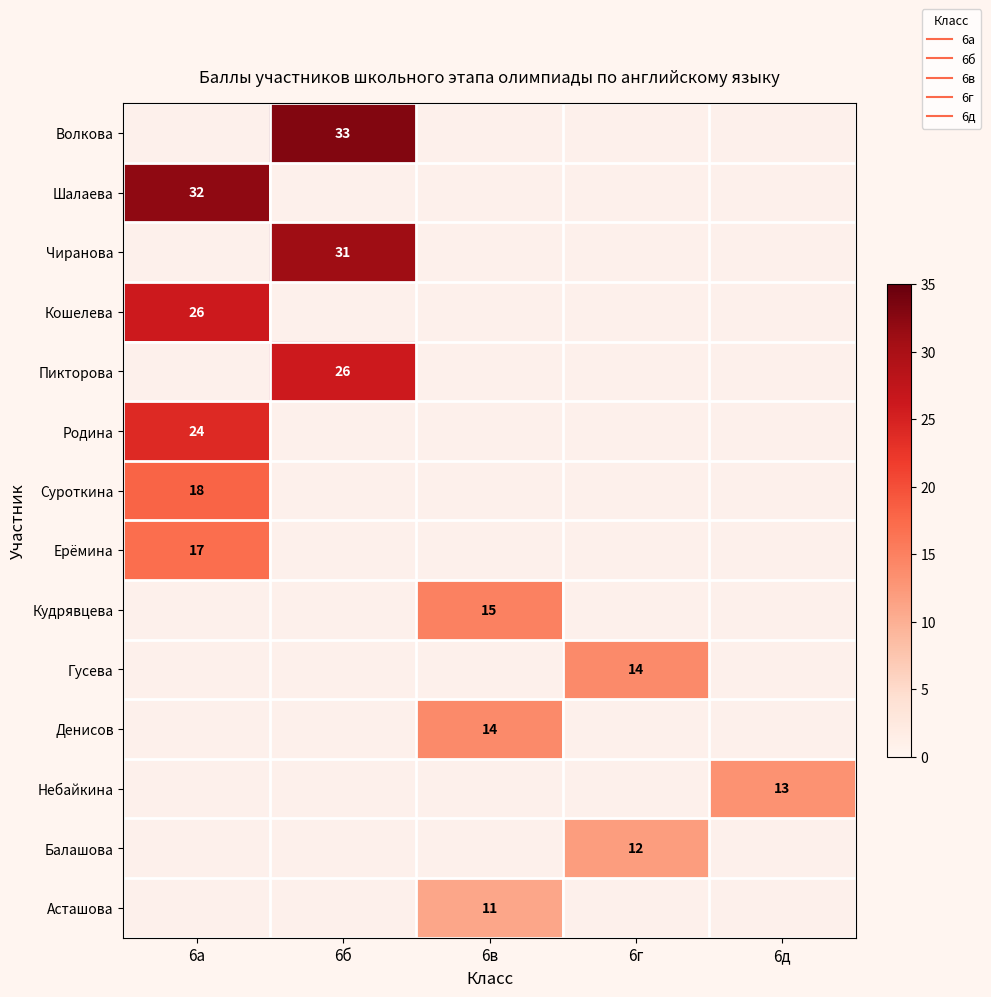

How many values in Родина are above zero?

1